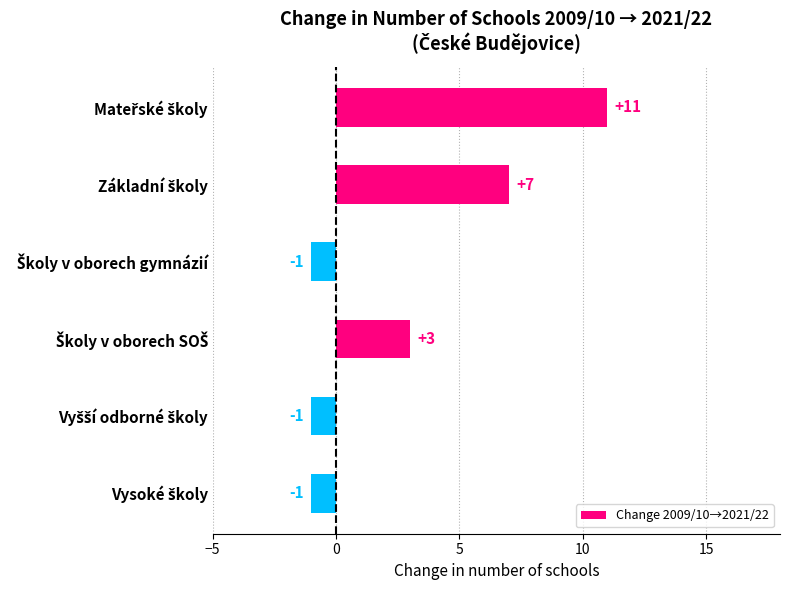

What is the maximum value shown in the chart?

11